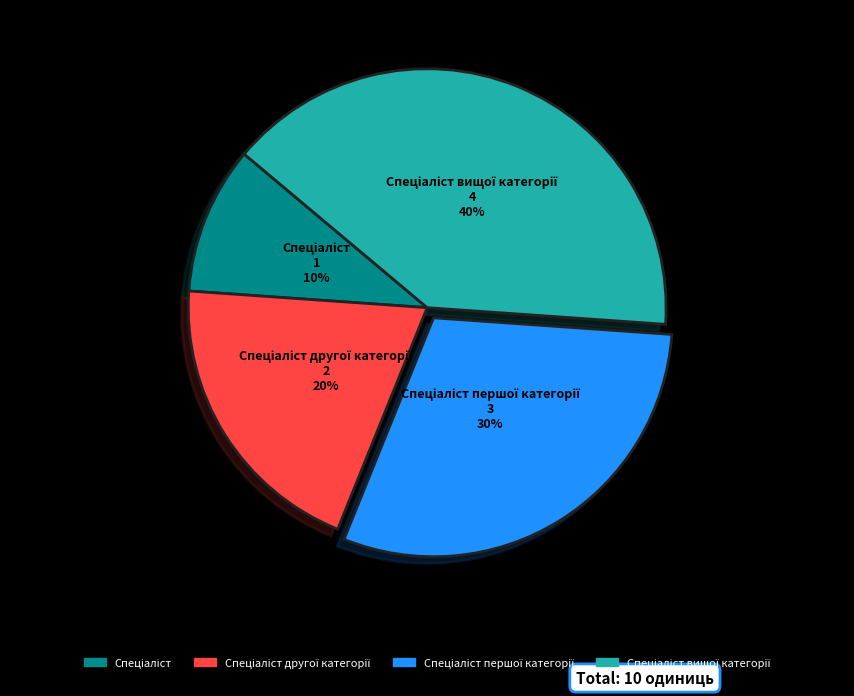

To the nearest percent, what is the difference between the largest and smallest slice percentages?

30%